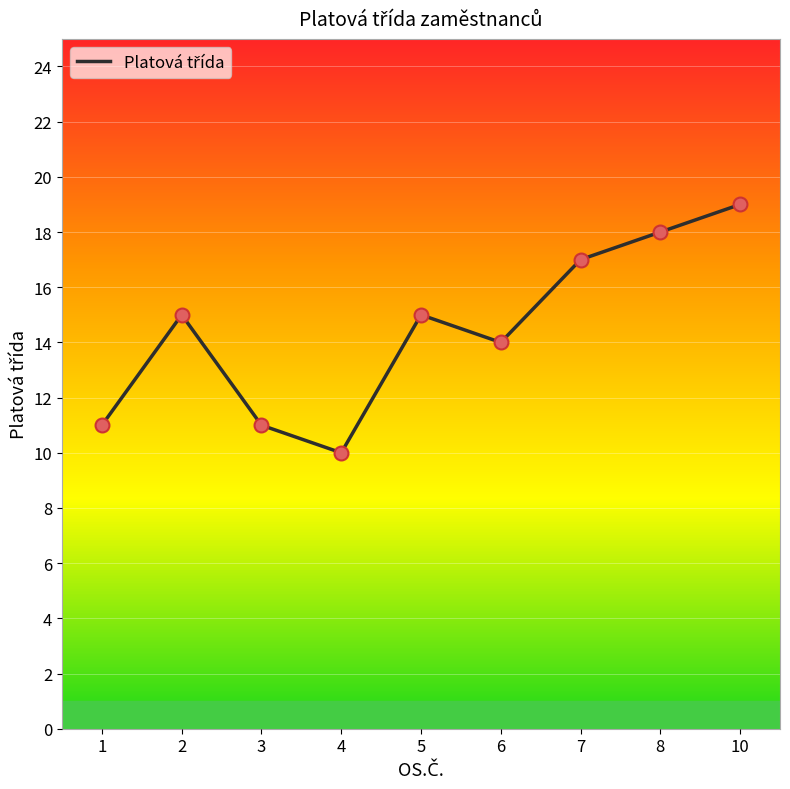

Approximately how many times larger is the value at 1 compared to 5?

0.7